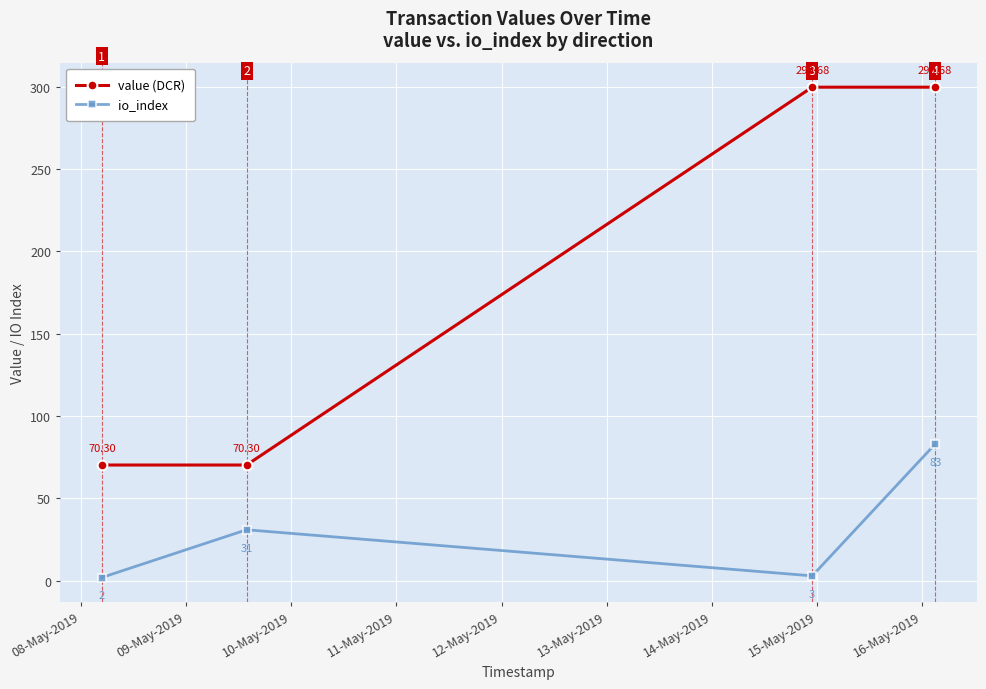

What is the maximum value shown in the chart?

299.7